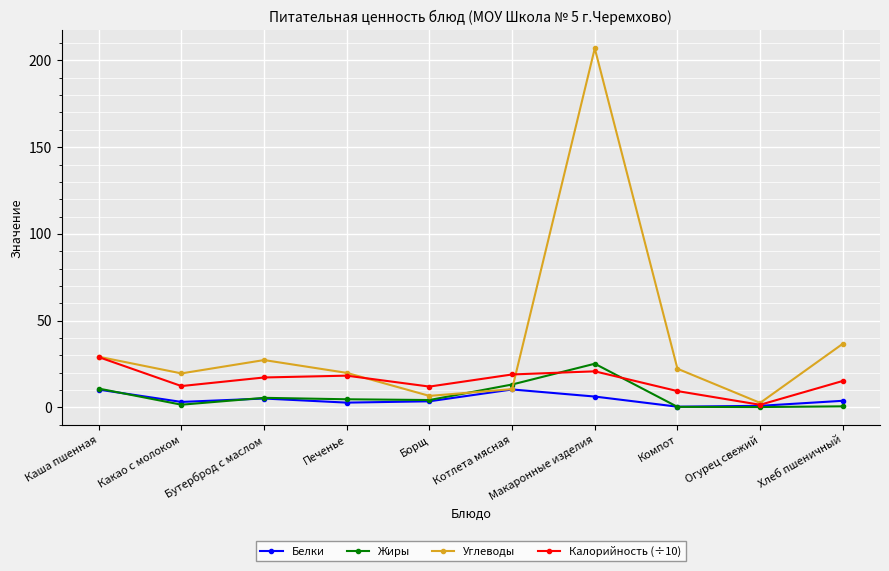

How many distinct data groups are displayed?

4